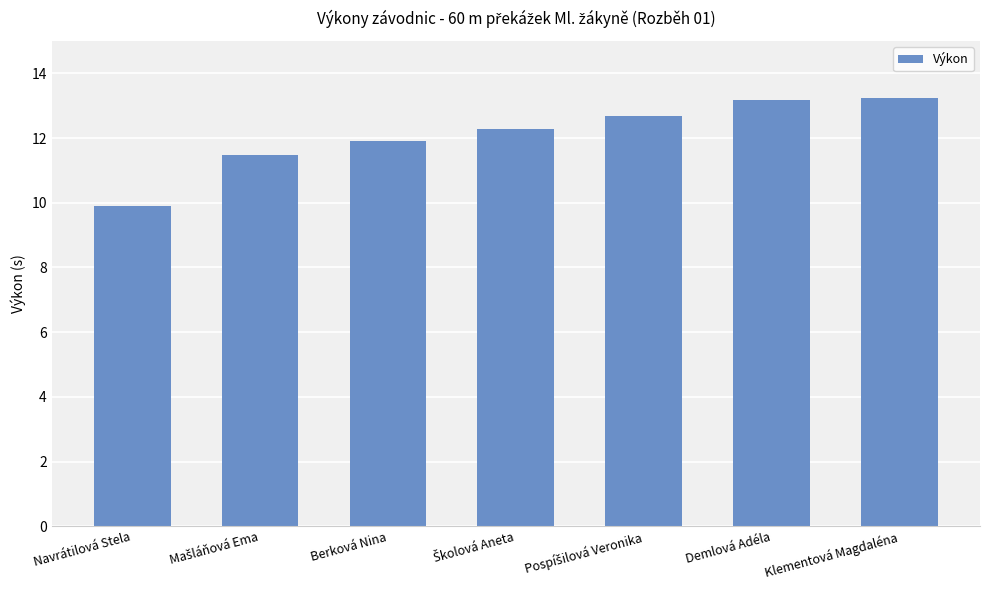

What is the average value?

12.1